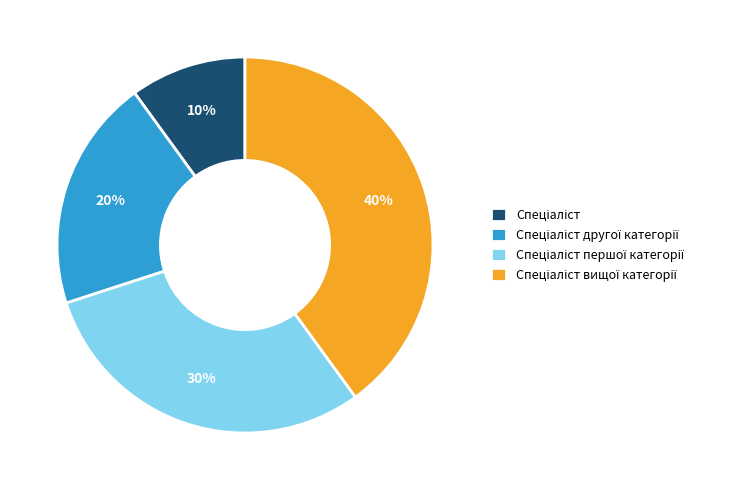

Is there any slice that represents more than half of the pie?

No